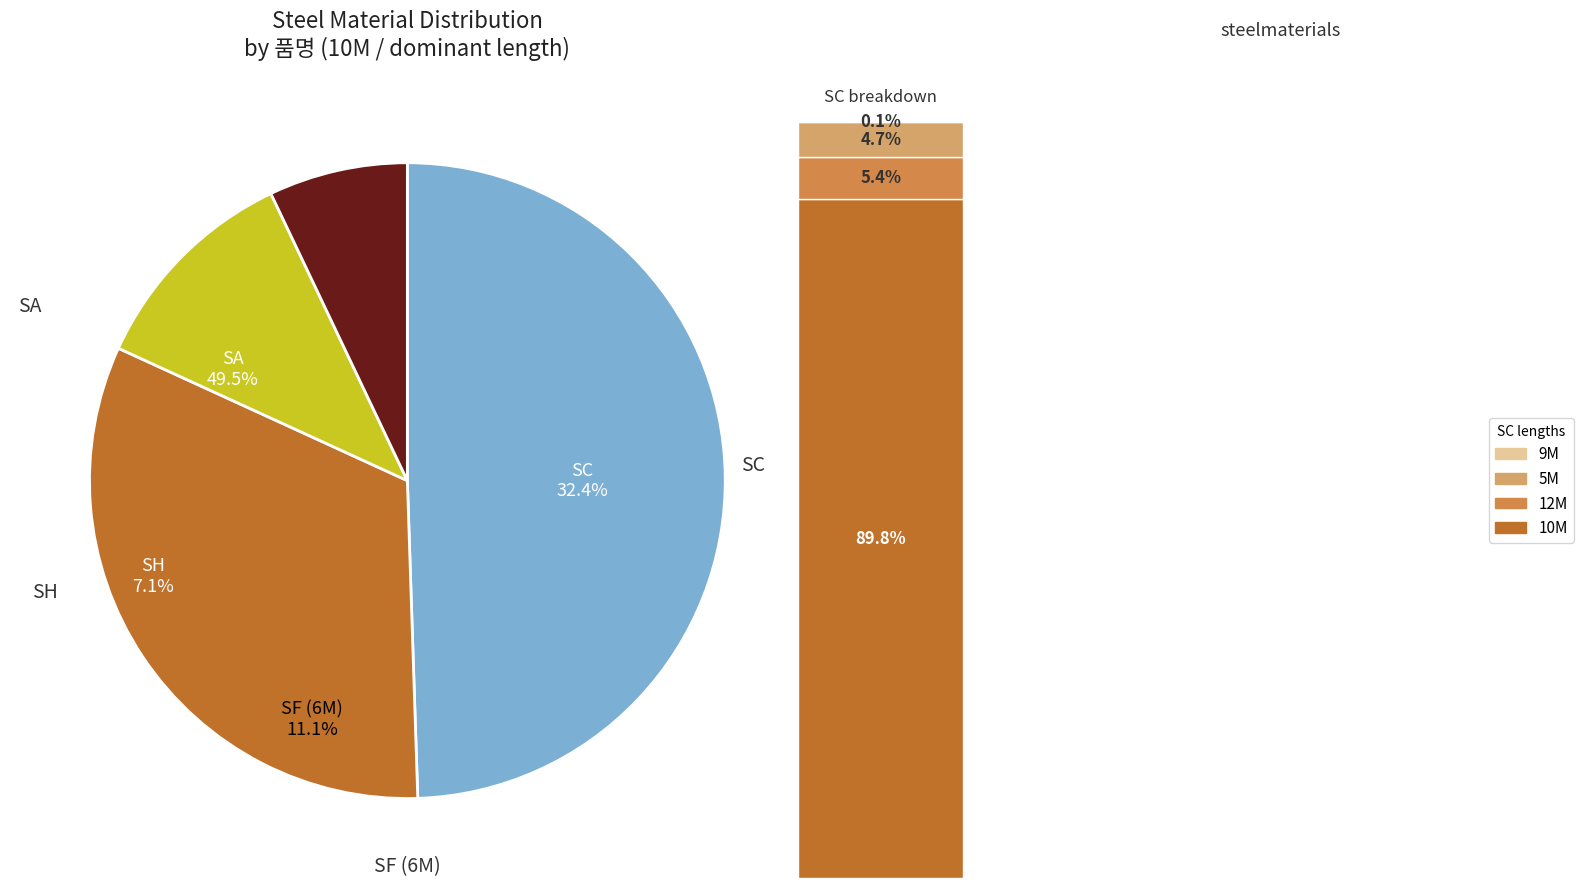

Between SA and SH, which is larger?

SA